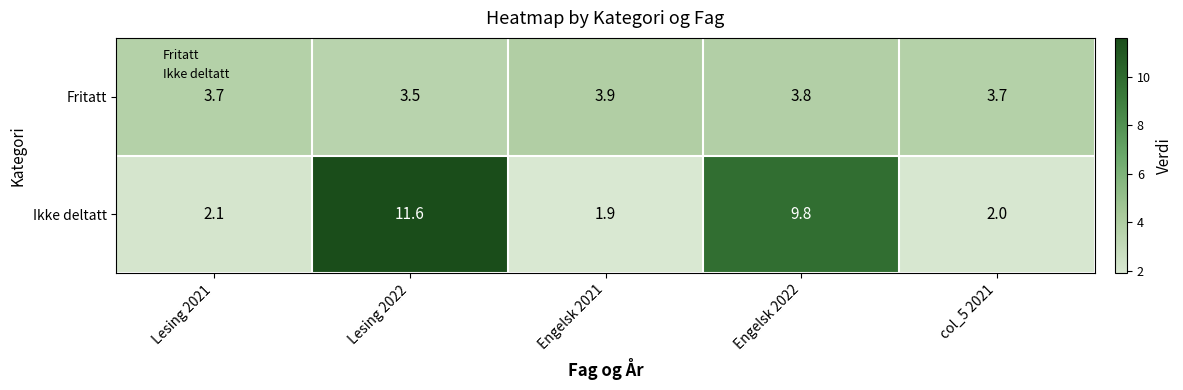

Which series has the widest spread of values?

Ikke deltatt